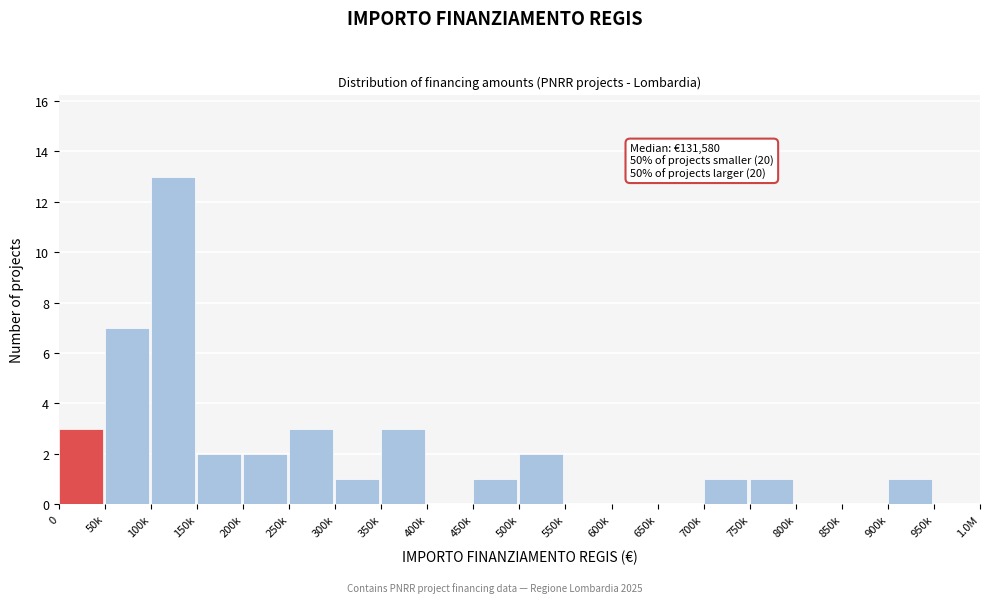

Reading left to right, transcribe all the data shown in this chart.

0=3	50k=7	100k=13	150k=2	200k=2	250k=3	300k=1	350k=3	400k=0	450k=1	500k=2	550k=0	600k=0	650k=0	700k=1	750k=1	800k=0	850k=0	900k=1	950k=0